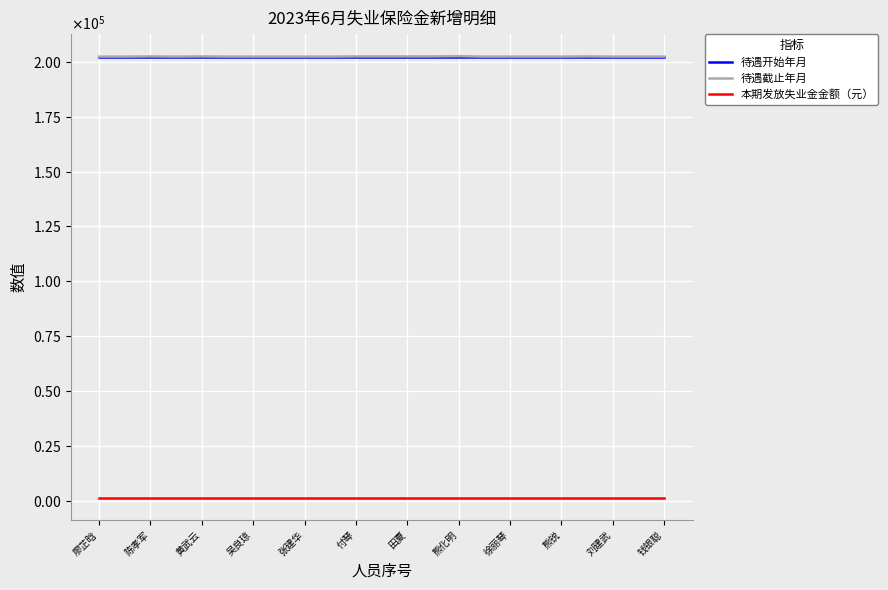

What are all the series names shown in the legend?

待遇开始年月, 待遇截止年月, 本期发放失业金金额（元）